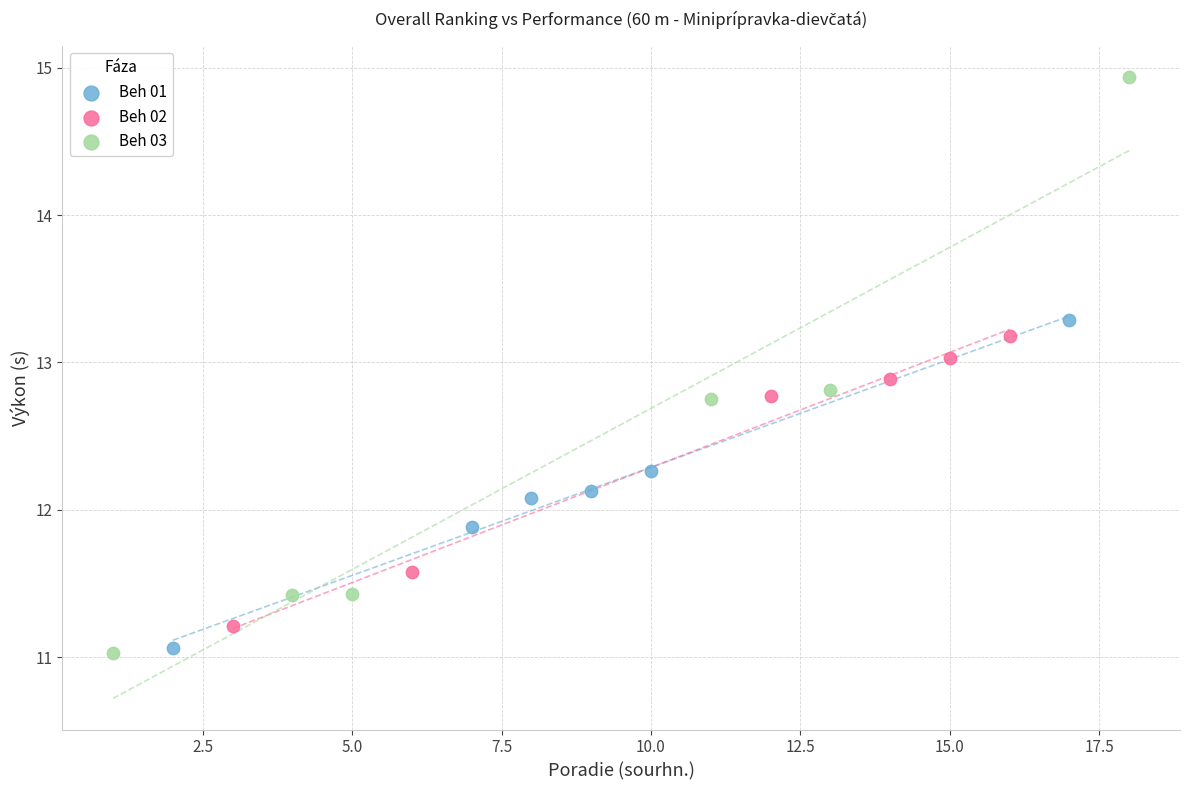

Which series reaches the maximum Y coordinate?

Beh 03